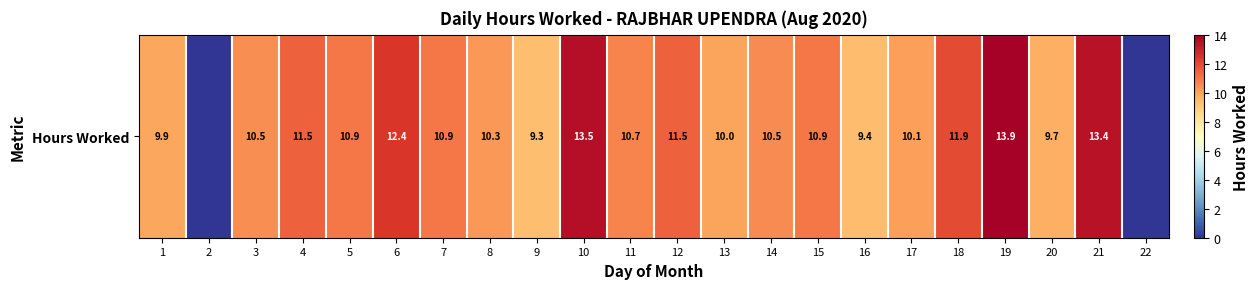

What is the average value?

10.1